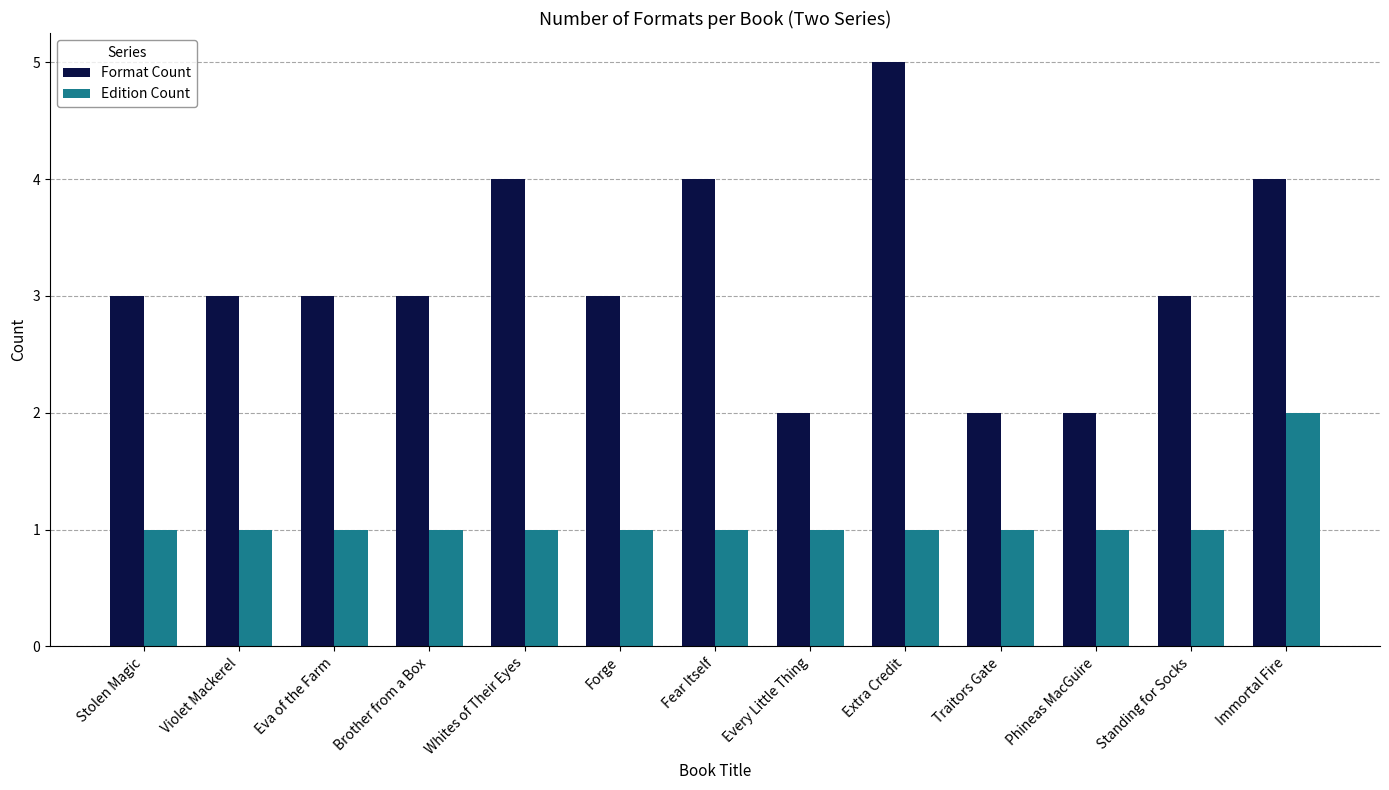

How many bars are there in total?

26